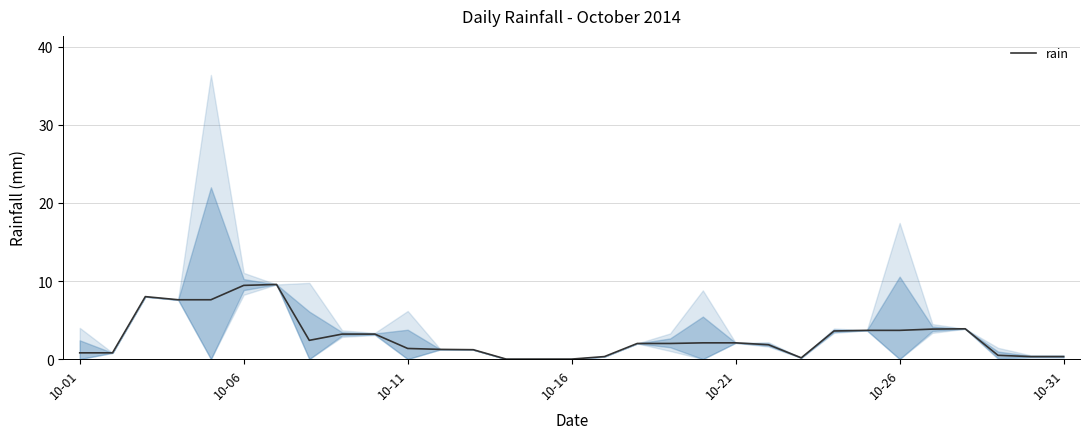

What is the difference between the values at 28 and 21?

1.4